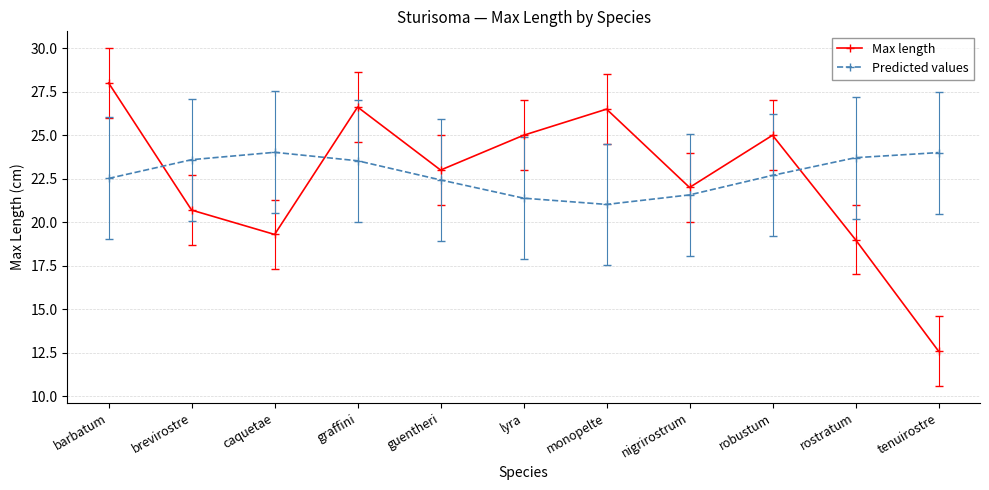

What is the difference between the Max length values at nigrirostrum and lyra?

3.0